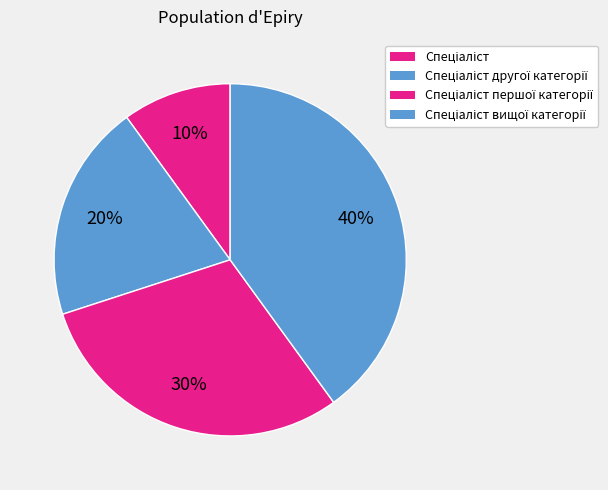

How many slices are in this pie chart?

4